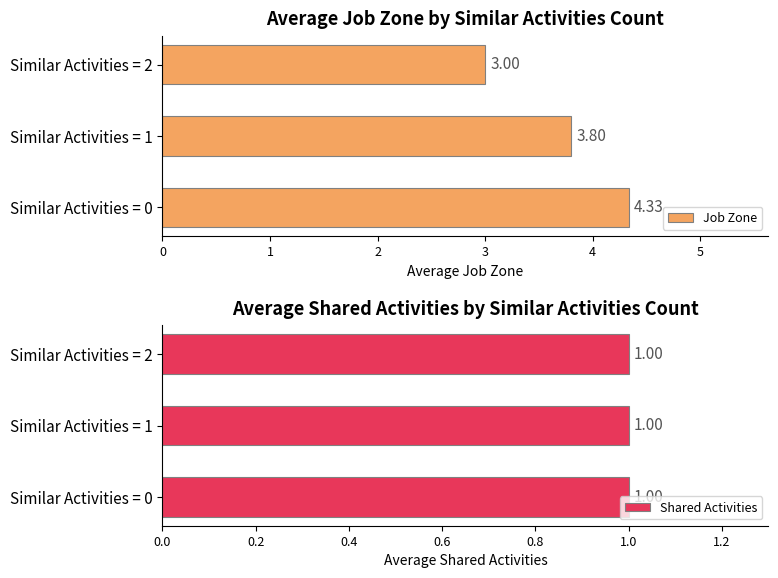

What is the difference between the maximum and minimum values in the Job Zone series?

1.3